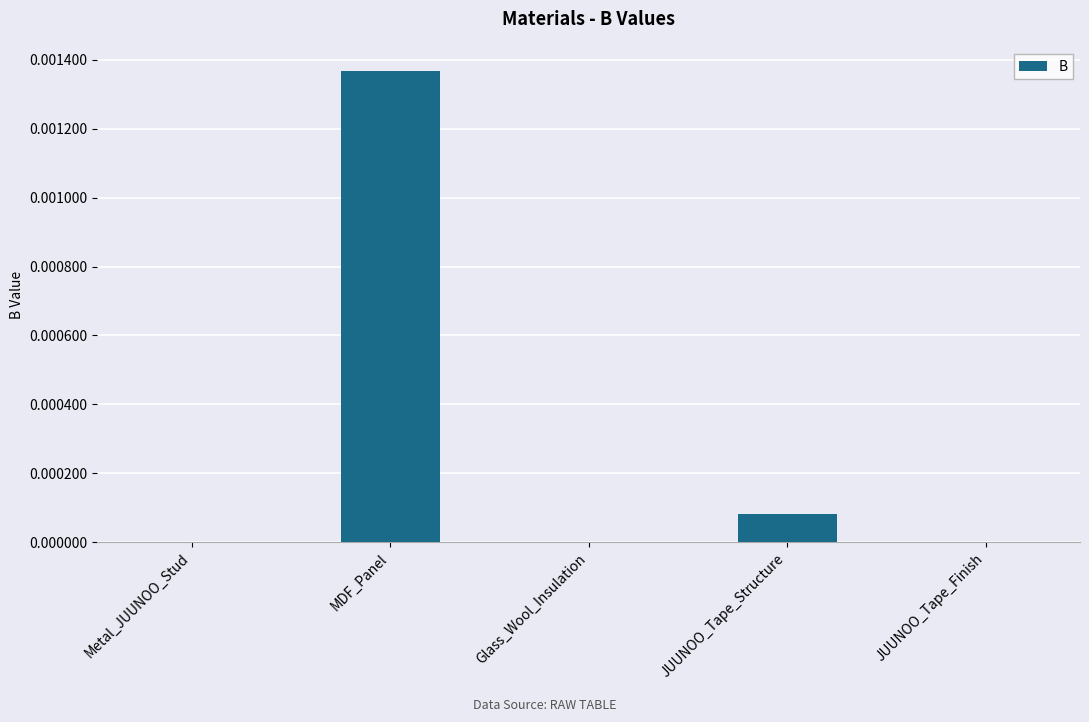

True or false: the data shows 0.0 at Metal_JUUNOO_Stud.

True